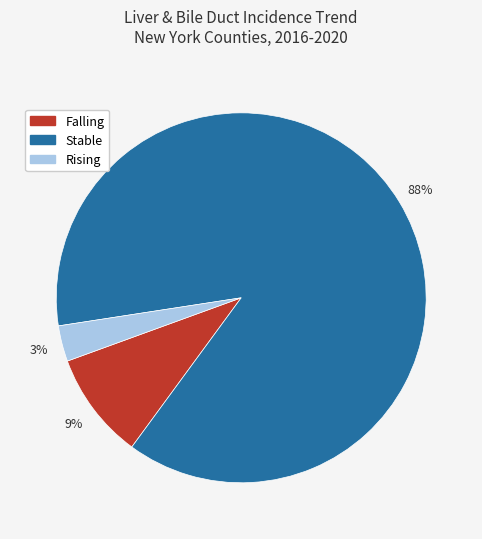

How many slices are in this pie chart?

3